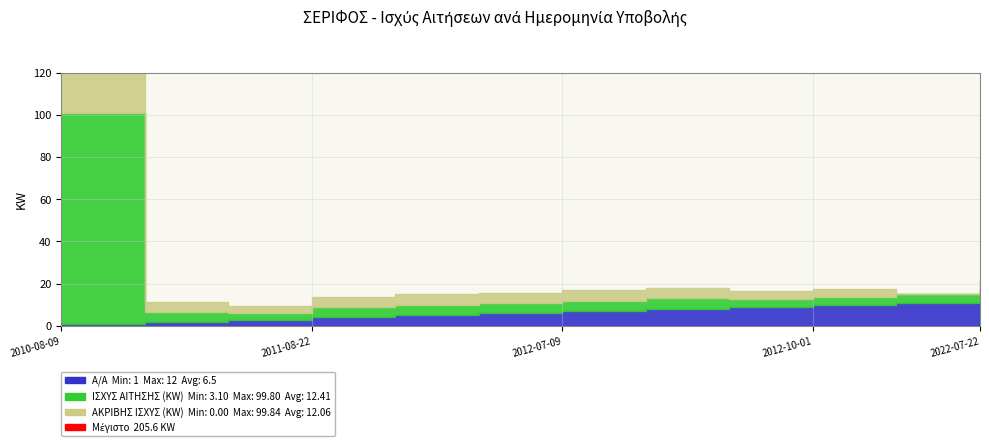

How many data points in ΙΣΧΥΣ ΑΙΤΗΣΗΣ (KW) are above 4?

9